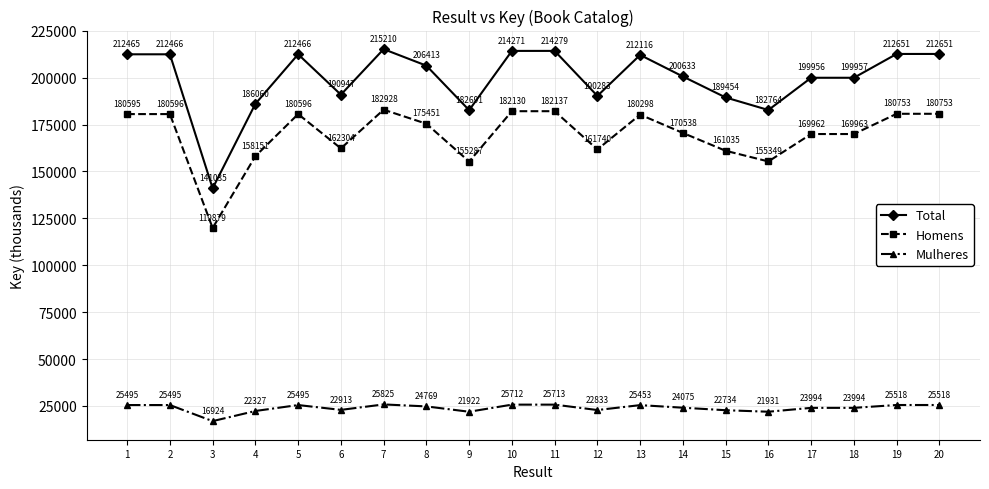

At 7, list the series in order from smallest to largest.

Mulheres, Homens, Total